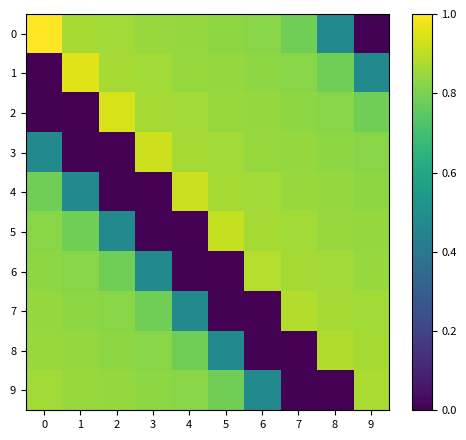

Rank the series by their maximum value, from highest to lowest.

0, 1, 2, 3, 4, 5, 6, 7, 8, 9